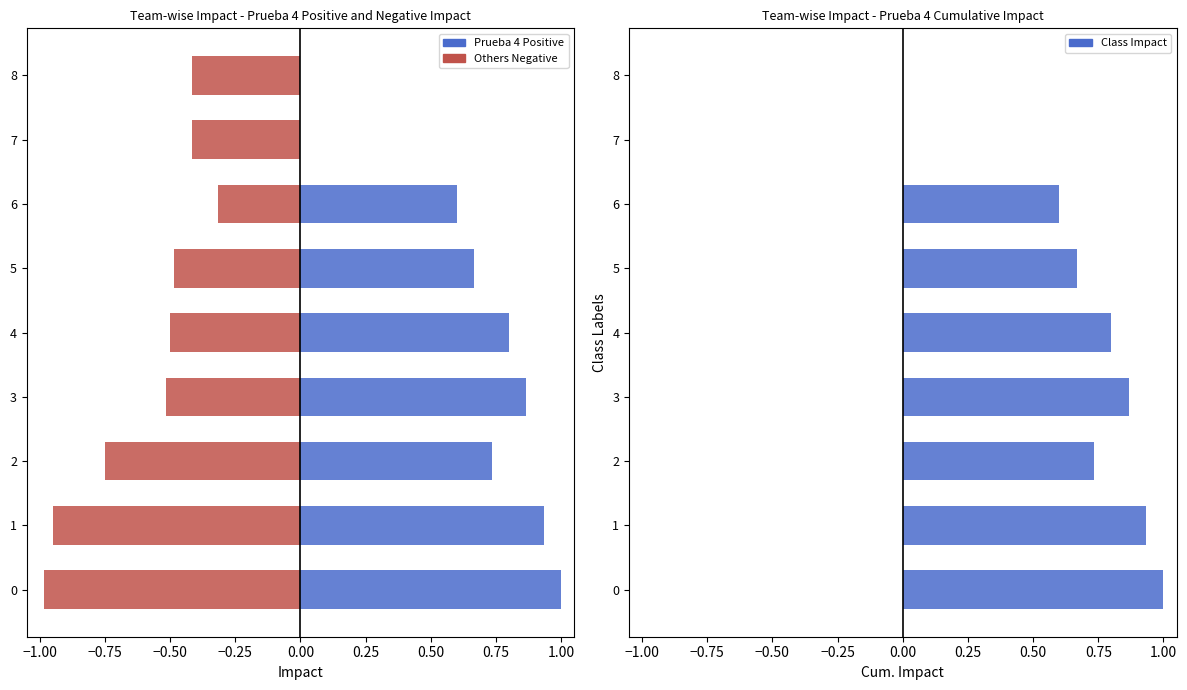

How many categories are shown in the chart?

9